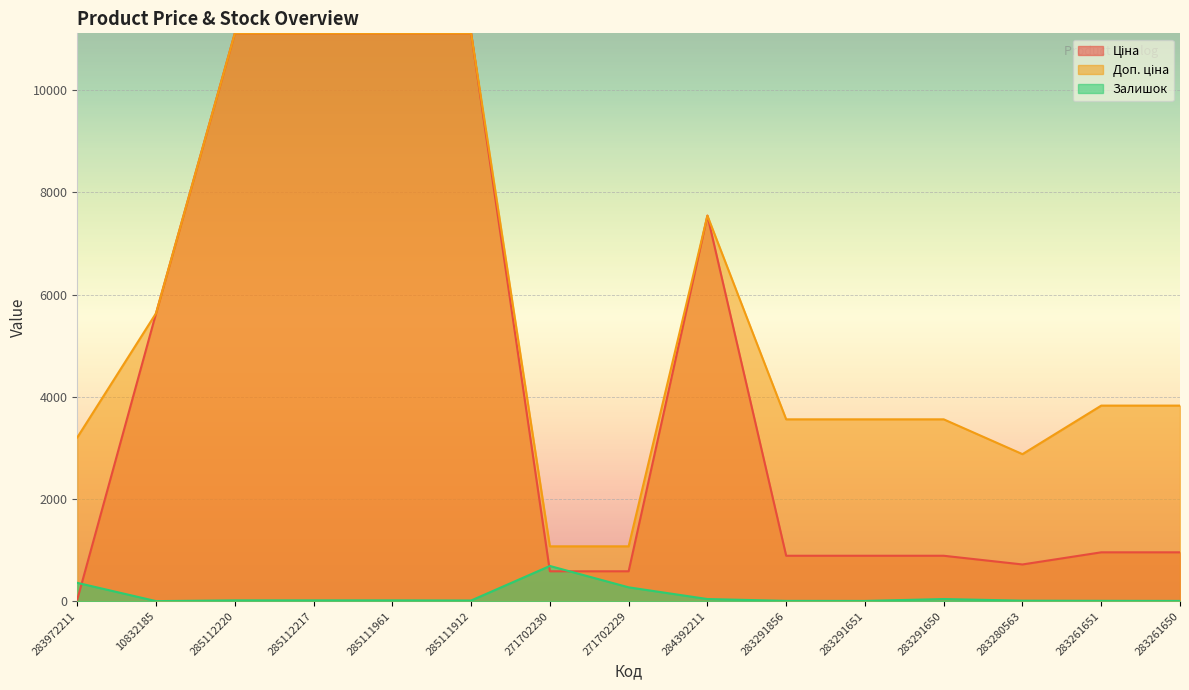

What is the minimum value for Залишок?

2.0